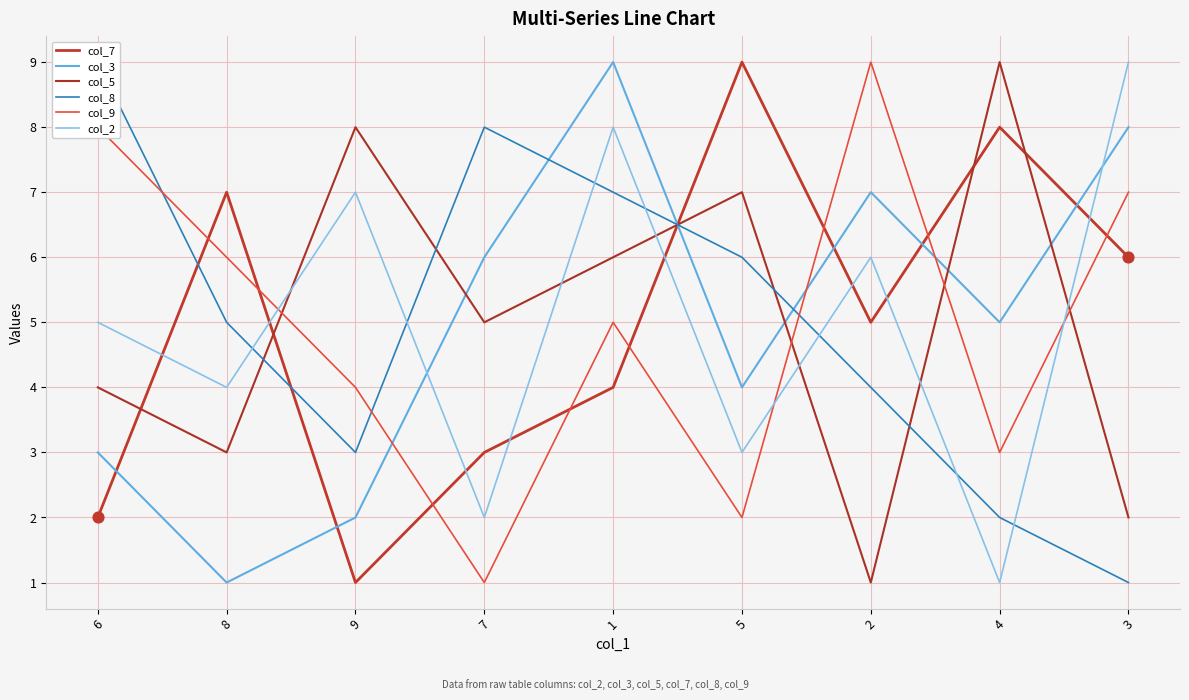

Which series has the largest total across all categories?

col_7